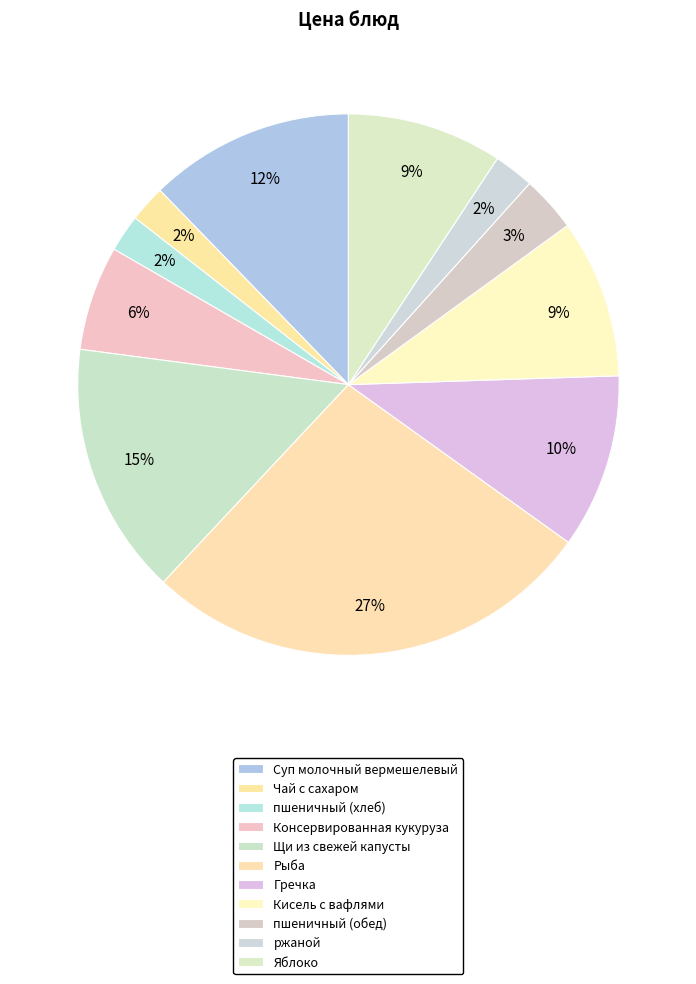

Is the sum of Консервированная кукуруза and Суп молочный вермешелевый greater than half?

No